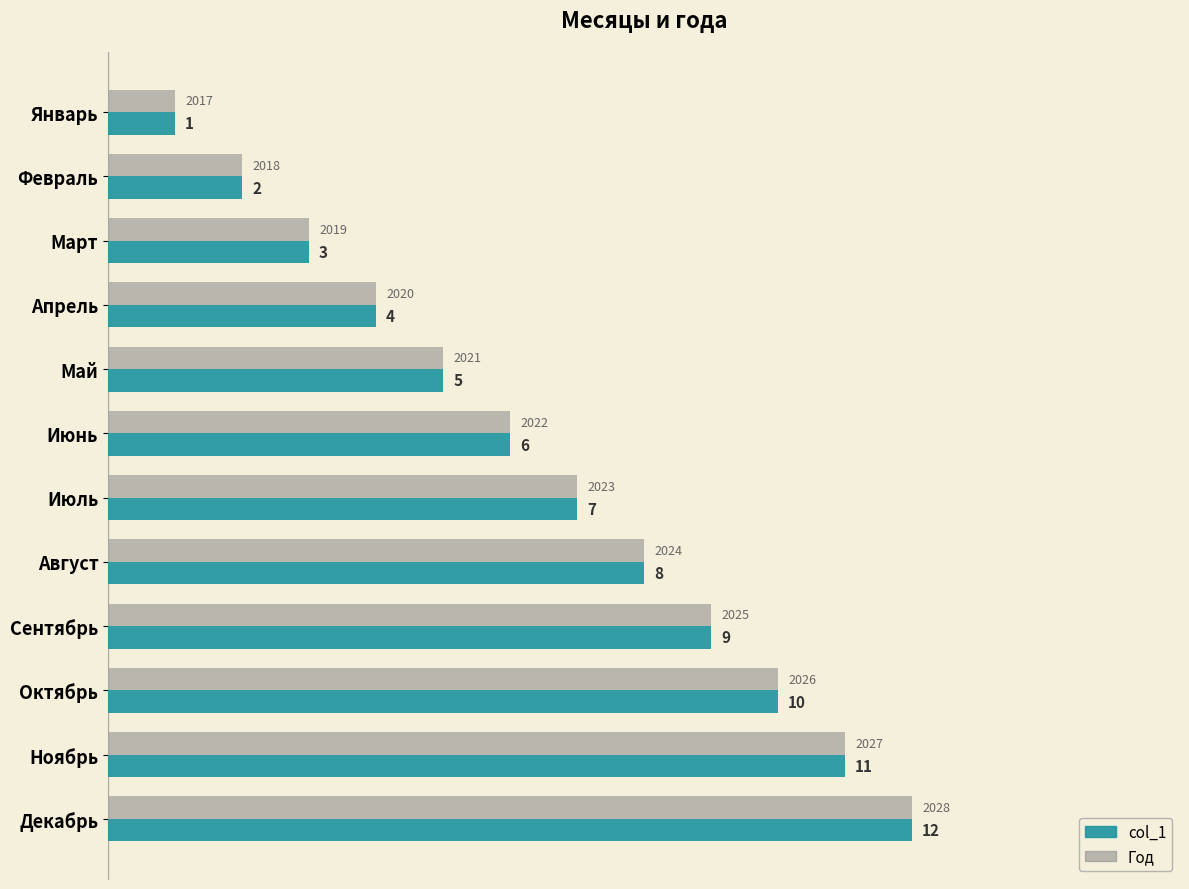

How many distinct data groups are displayed?

2